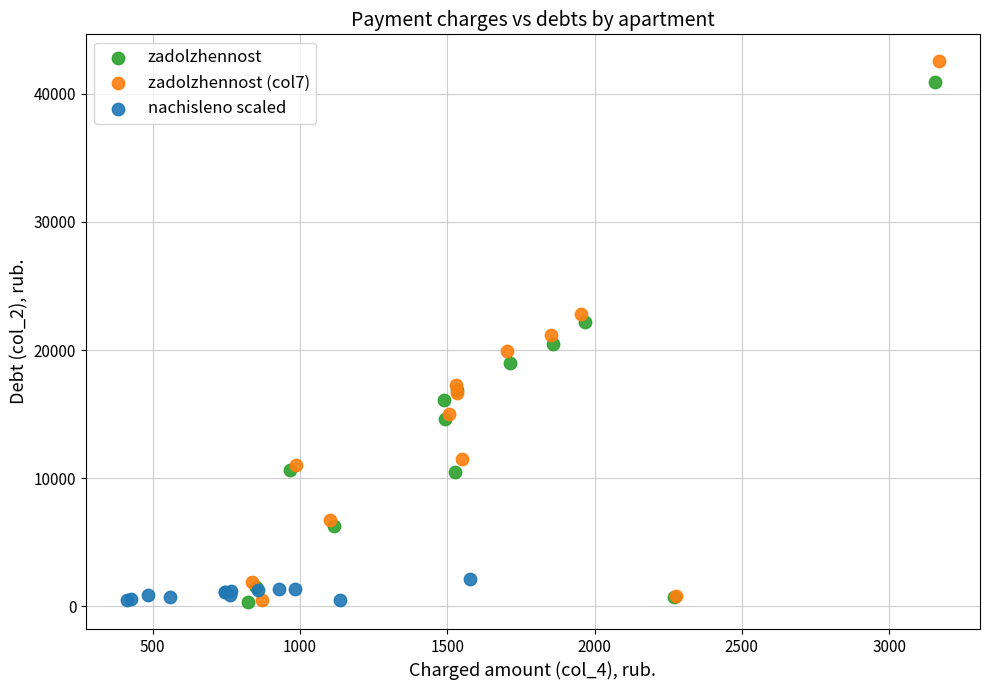

Which series has the largest Y range (max minus min)?

zadolzhennost (col7)